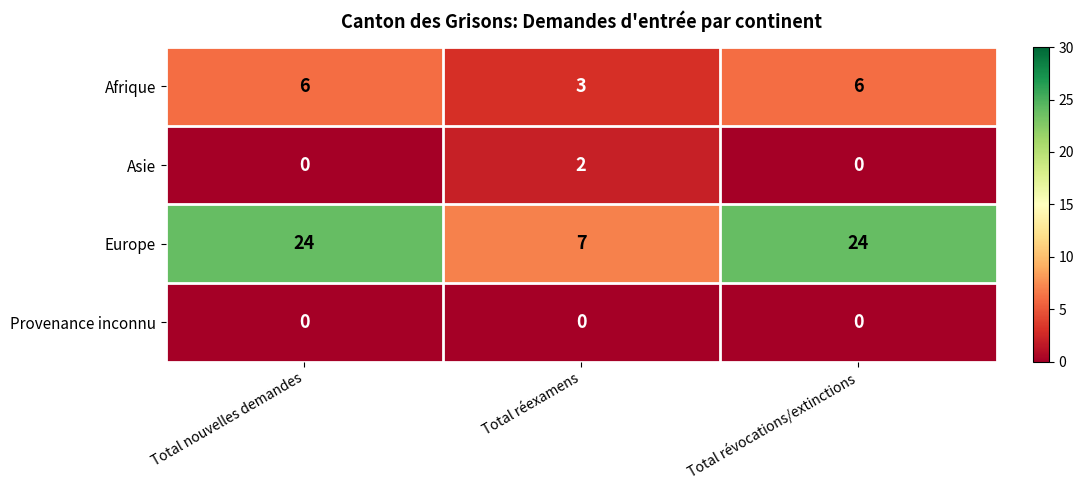

Reading left to right, what are all the values shown in this chart?

Afrique: 6	3	6
Asie: 0	2	0
Europe: 24	7	24
Provenance inconnu: 0	0	0